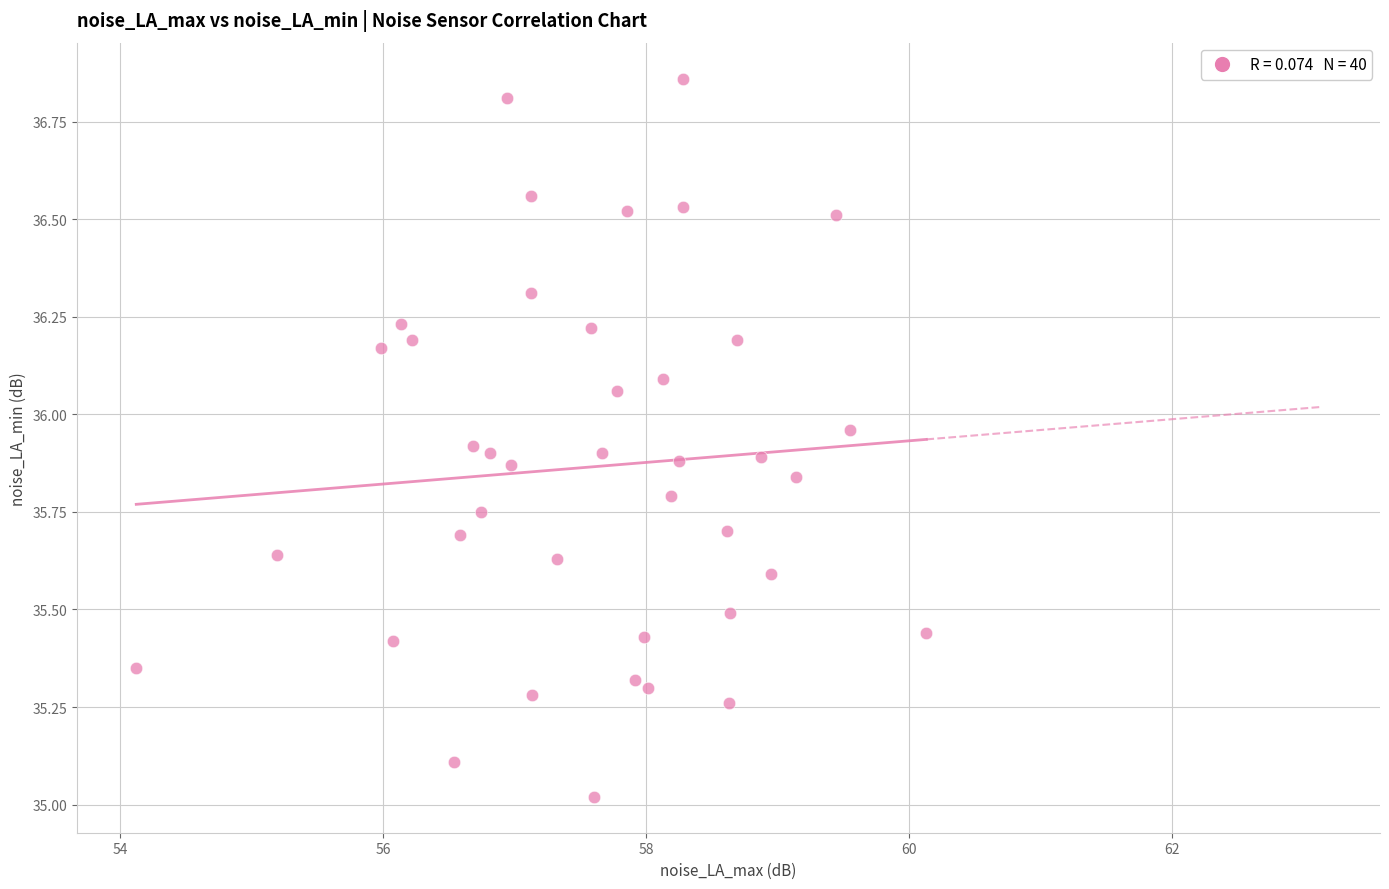

What is the range of Y values (max minus min)?

1.8